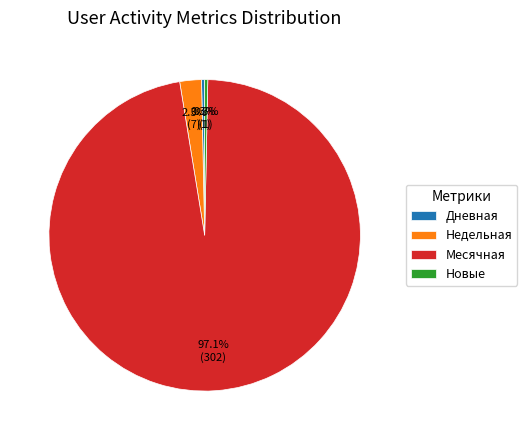

To the nearest percent, what is the difference between the largest and smallest slice percentages?

97%